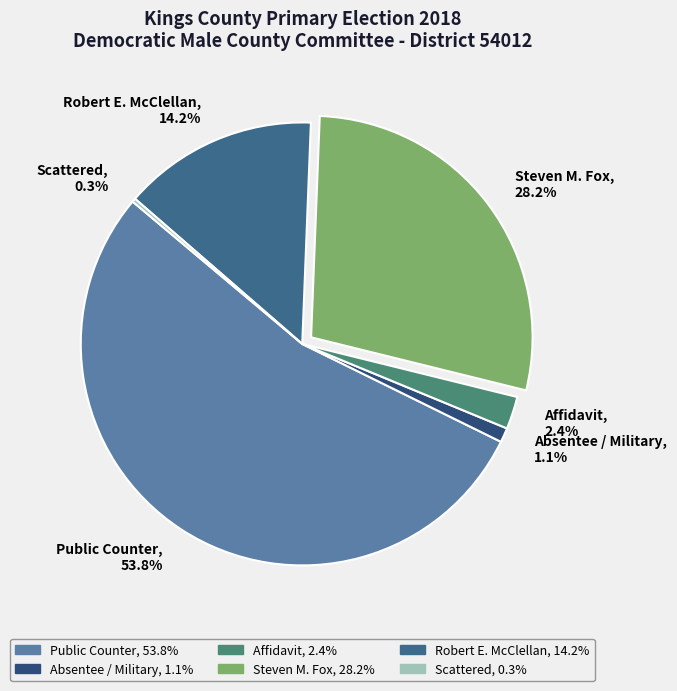

What is the total percentage of Absentee / Military, 1.1% and Public Counter, 53.8%?

54.9%